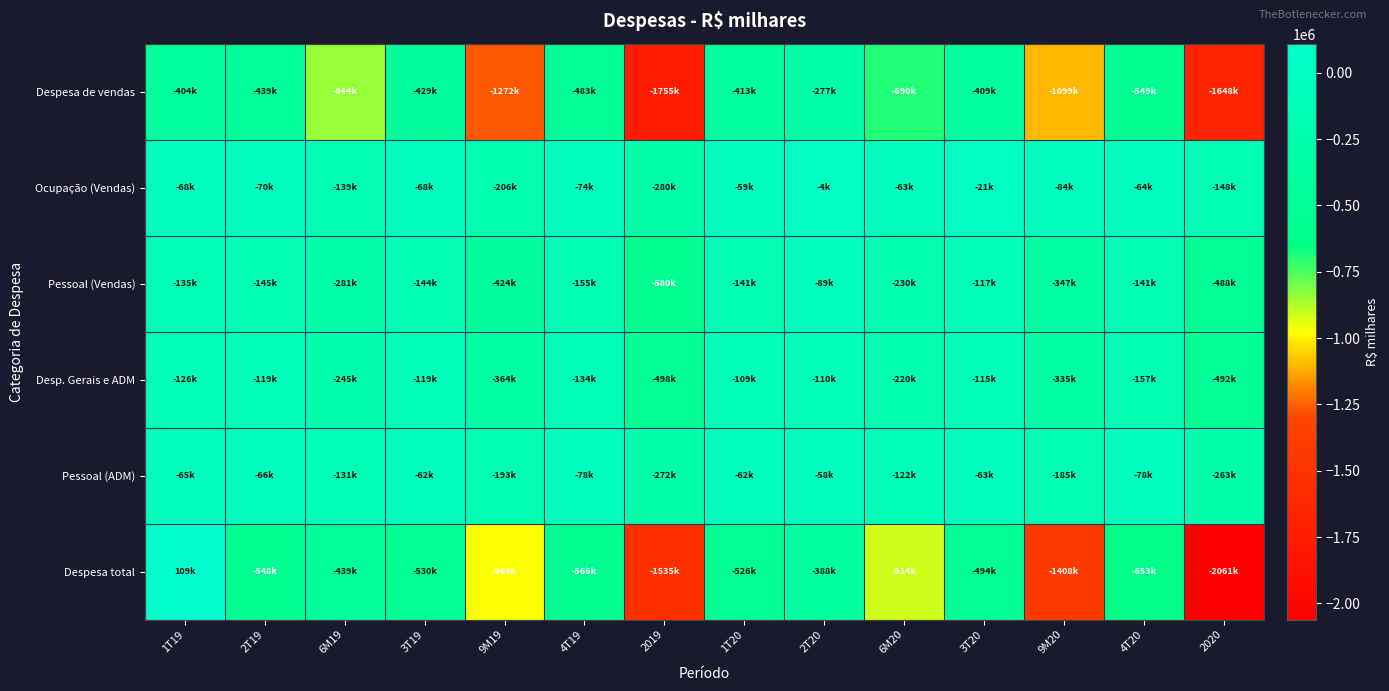

Reading left to right, transcribe all the data shown in this chart.

Despesa de vendas: 1T19=-404381	2T19=-439218	6M19=-843599	3T19=-428653	9M19=-1272252	4T19=-483085	2019=-1755337	1T20=-413156	2T20=-276999	6M20=-690155	3T20=-409146	9M20=-1099301	4T20=-549136	2020=-1648436
Ocupação (Vendas): 1T19=-68363	2T19=-70362	6M19=-138725	3T19=-67529	9M19=-206254	4T19=-73831	2019=-280085	1T20=-58812	2T20=-3716	6M20=-62528	3T20=-21443	9M20=-83971	4T20=-64166	2020=-148137
Pessoal (Vendas): 1T19=-135323	2T19=-145311	6M19=-280634	3T19=-143564	9M19=-424198	4T19=-155435	2019=-579633	1T20=-140758	2T20=-88916	6M20=-229674	3T20=-117467	9M20=-347141	4T20=-140947	2020=-488088
Desp. Gerais e ADM: 1T19=-126056	2T19=-119395	6M19=-245451	3T19=-118610	9M19=-364060	4T19=-133959	2019=-498019	1T20=-109276	2T20=-110322	6M20=-219599	3T20=-115252	9M20=-334851	4T20=-156851	2020=-491704
Pessoal (ADM): 1T19=-65344	2T19=-65979	6M19=-131323	3T19=-62020	9M19=-193343	4T19=-78355	2019=-271698	1T20=-61718	2T20=-57516	6M20=-121925	3T20=-63267	9M20=-185192	4T20=-78058	2020=-263249
Despesa total: 1T19=109414	2T19=-548015	6M19=-438601	3T19=-529978	9M19=-968578	4T19=-566449	2019=-1535027	1T20=-526250	2T20=-387740	6M20=-913990	3T20=-494227	9M20=-1408217	4T20=-652645	2020=-2060865